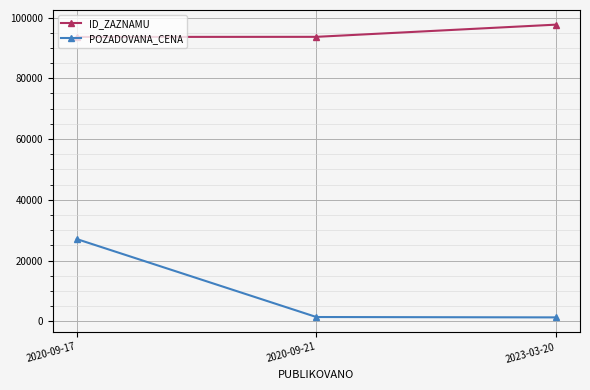

Rank the series at 2023-03-20 from highest to lowest value.

ID_ZAZNAMU, POZADOVANA_CENA